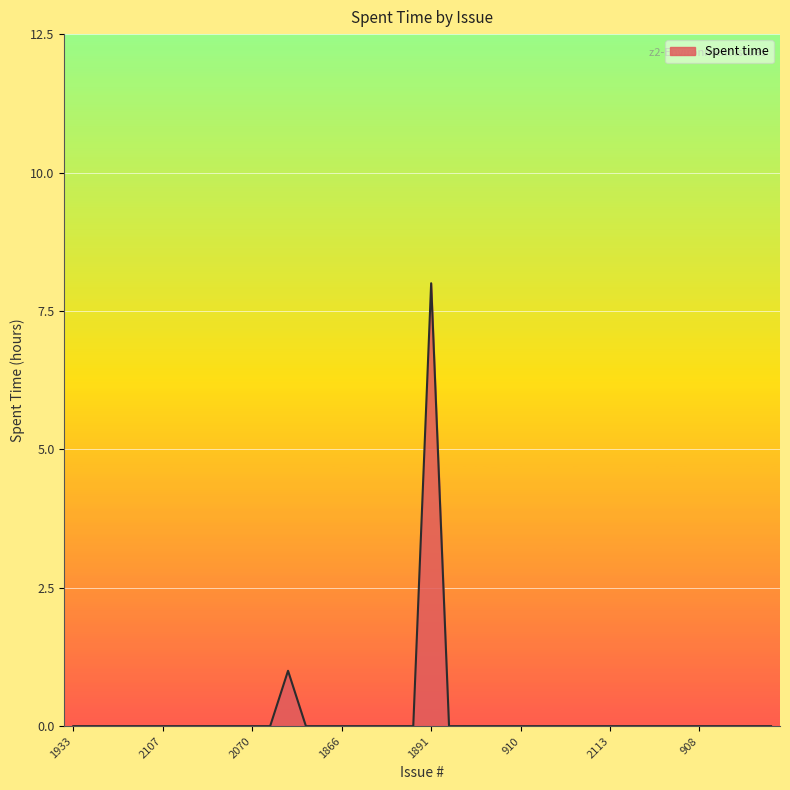

What is the maximum value shown in the chart?

8